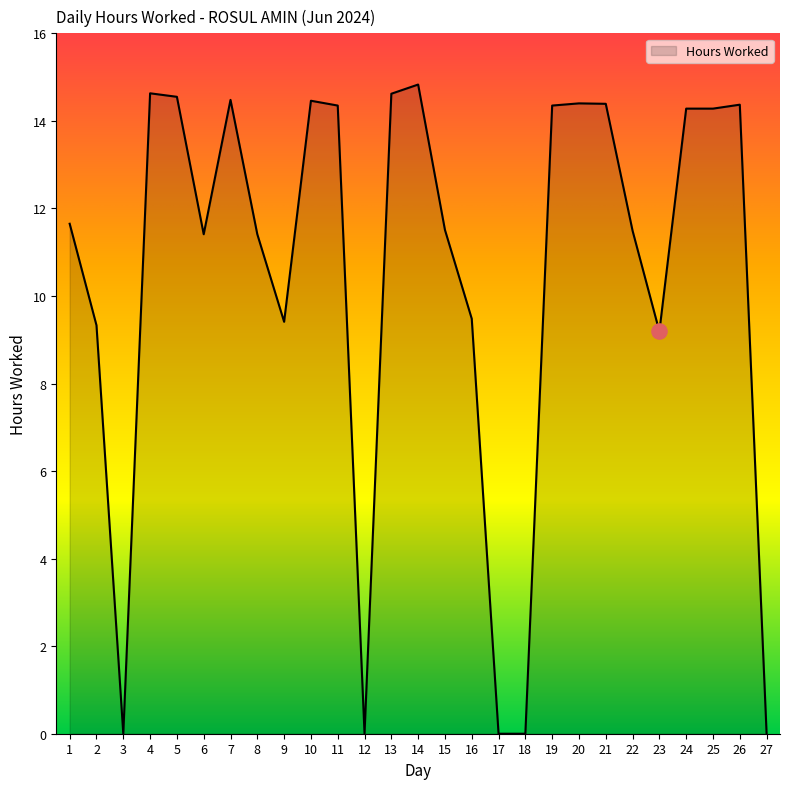

Which has a higher value, 10 or 27?

10